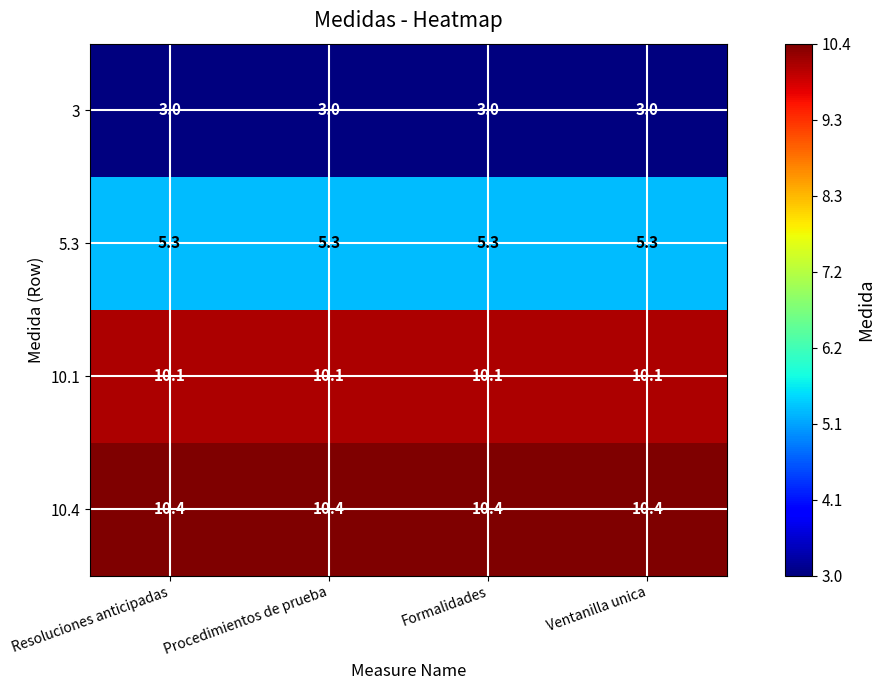

What is the spread (max minus min) of values at Procedimientos de prueba?

7.4